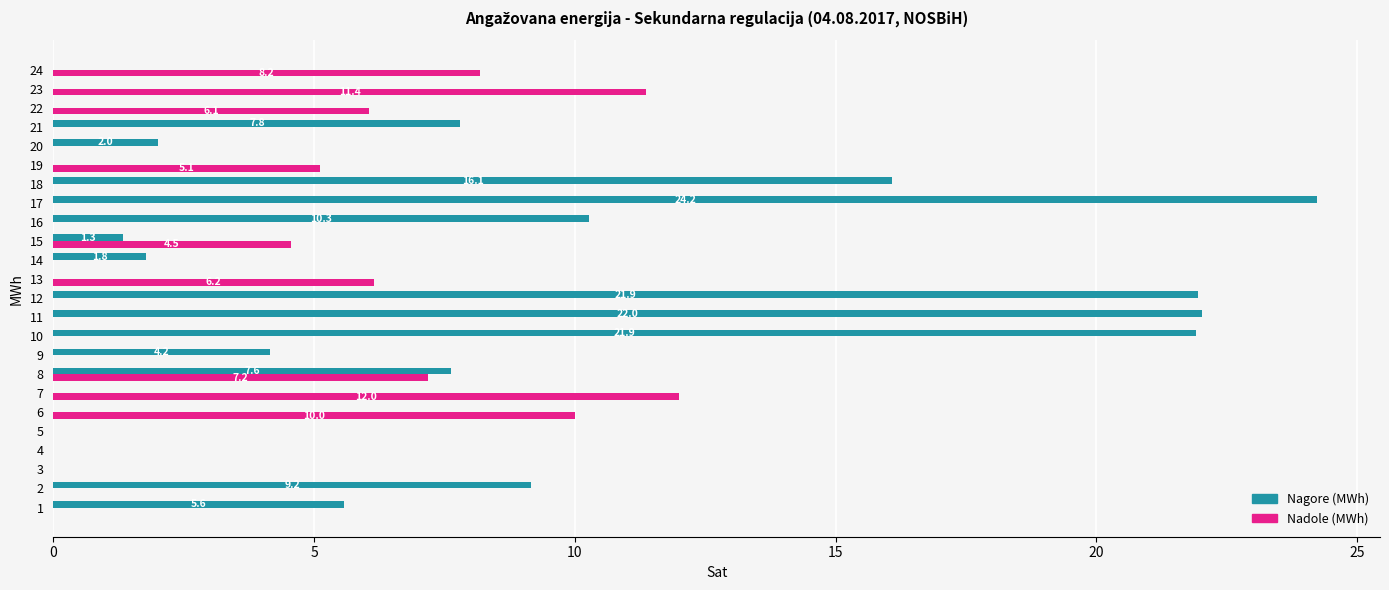

At which category does the chart reach its peak across all series?

17